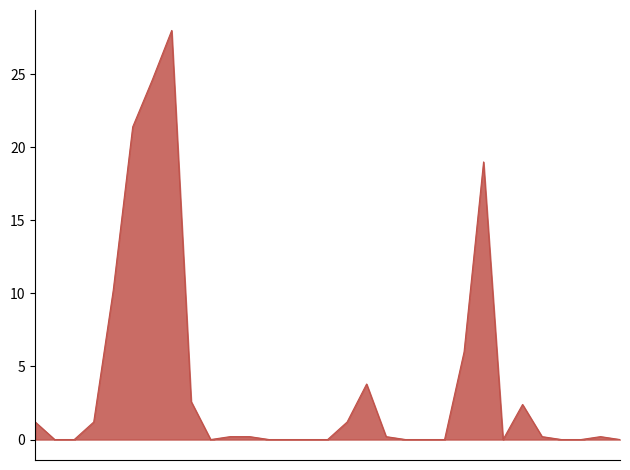

What is the difference between the second highest and minimum values?

24.6